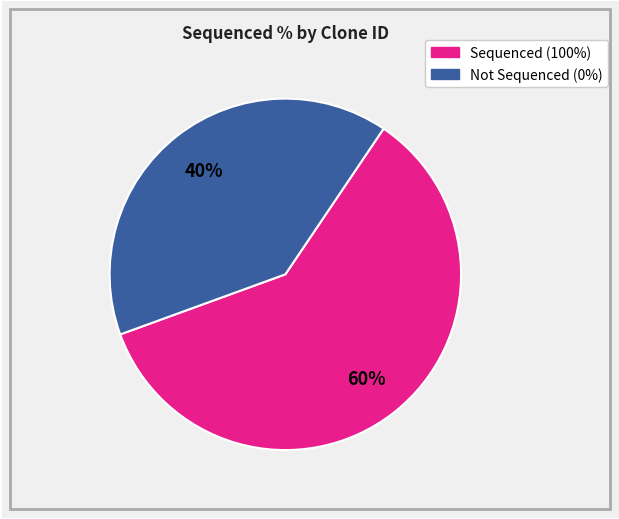

Does any single category account for the majority?

Yes